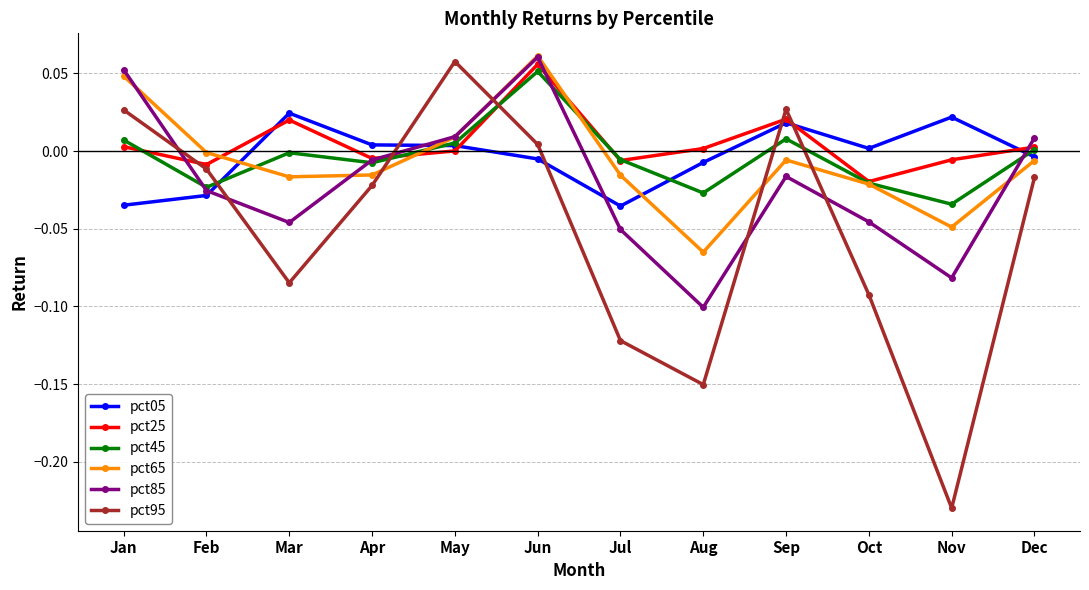

At which category does pct95 reach its first local peak?

May